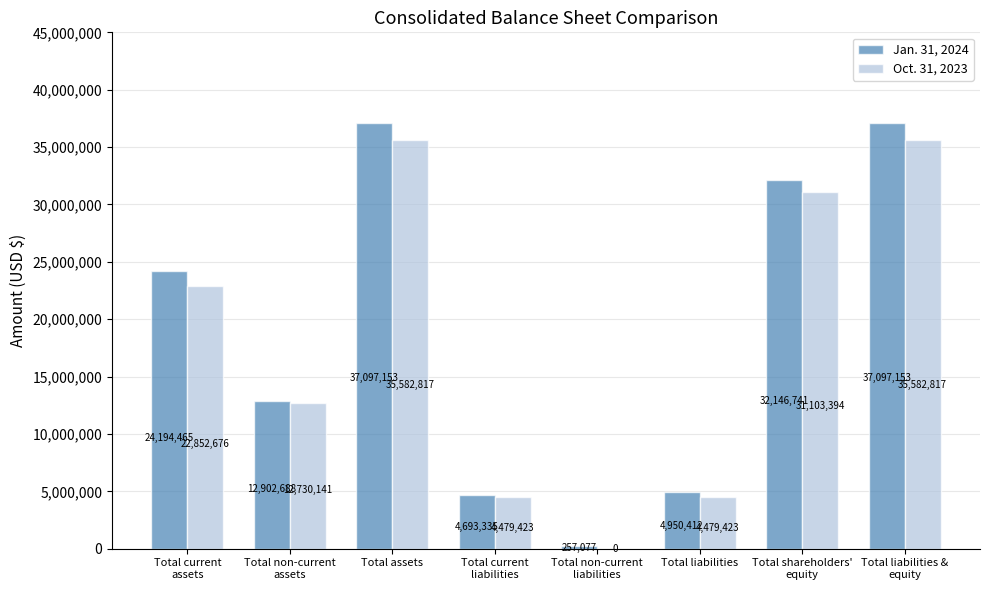

Which series has the largest total across all categories?

Jan. 31, 2024